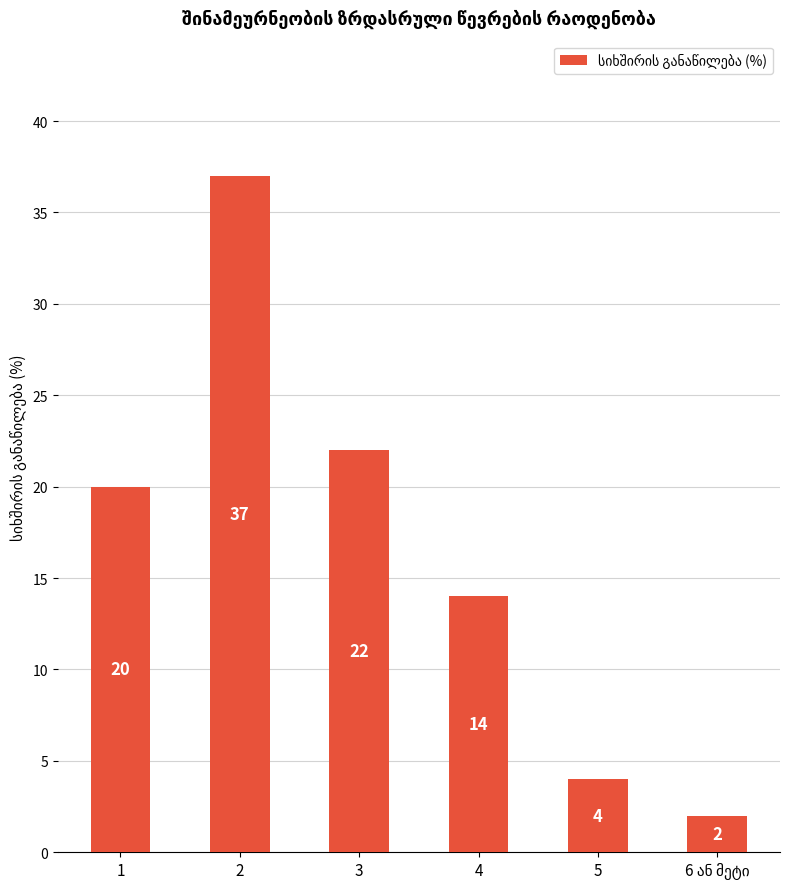

What is the approximate value at 5, to the nearest 5?

5